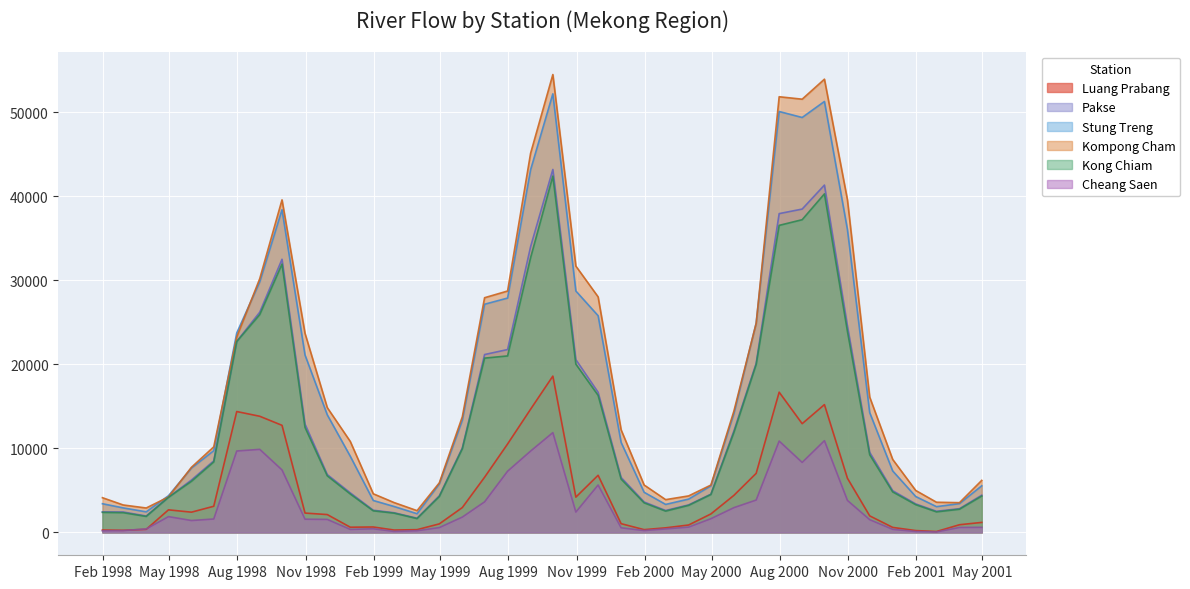

The Cheang Saen series shows 9678.7 at 1999-08-31. True or false?

True